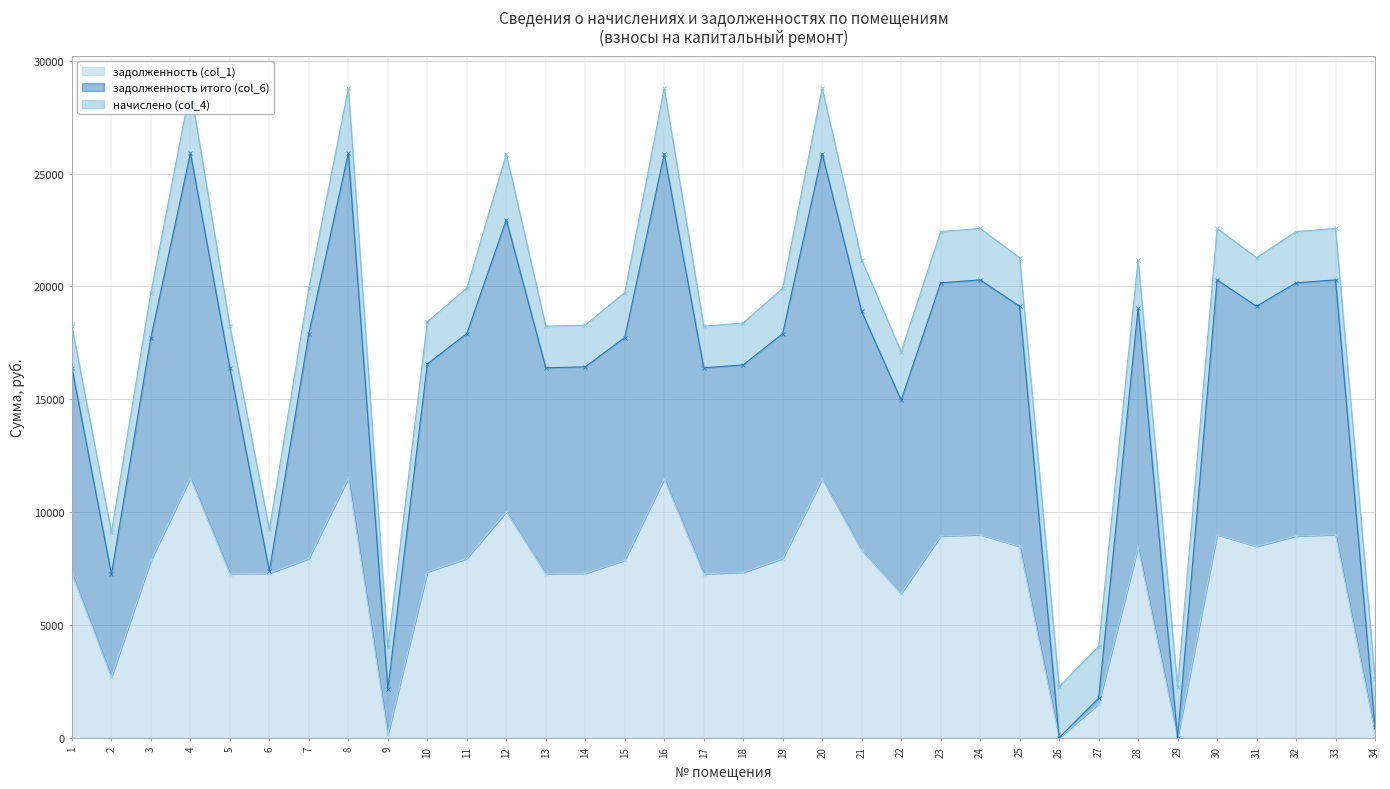

The value of задолженность (col_1) at 20 is 16600.9. True or false?

False